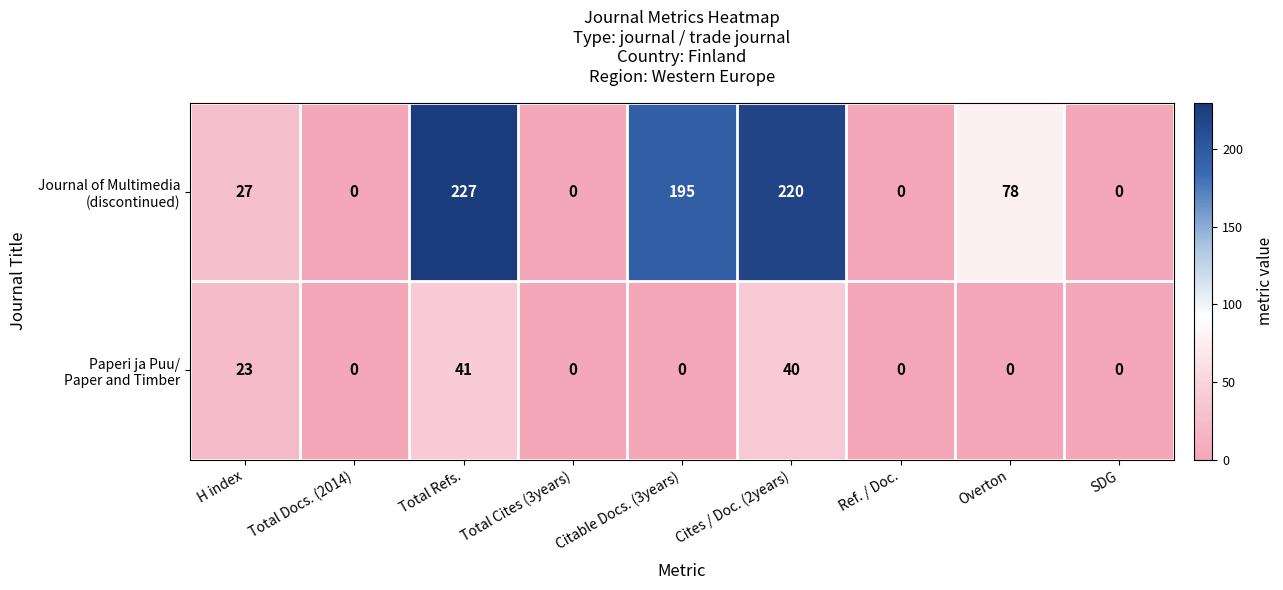

What is the greatest value displayed?

227